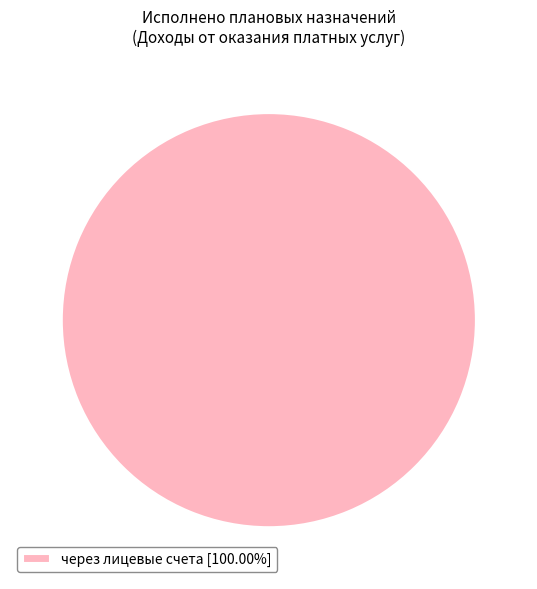

Is there any slice that represents more than half of the pie?

Yes